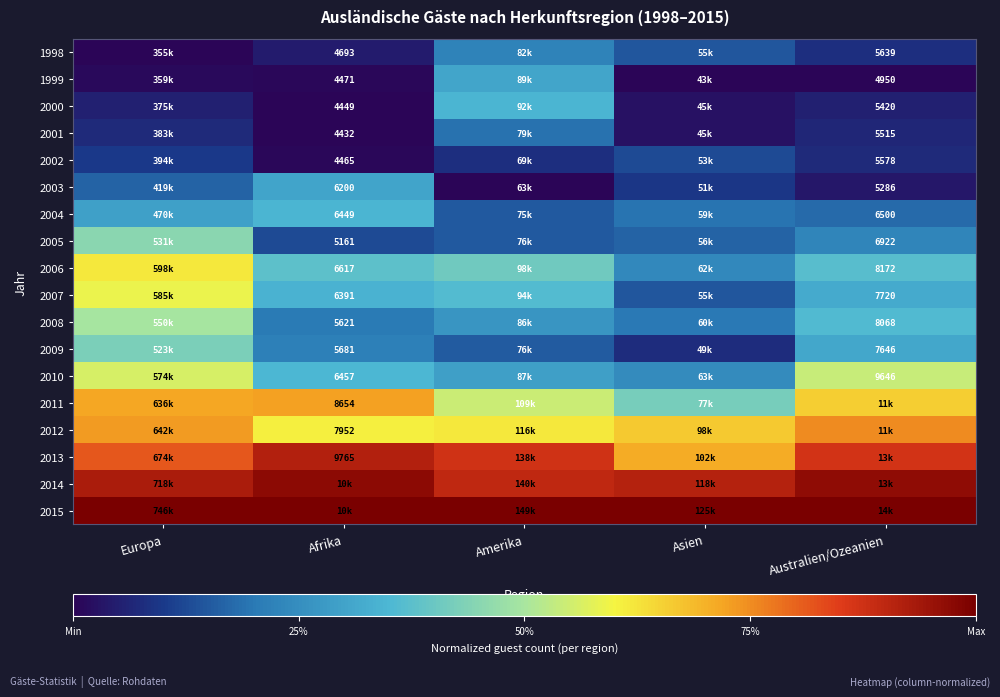

At how many categories does at least one series exceed 0?

5